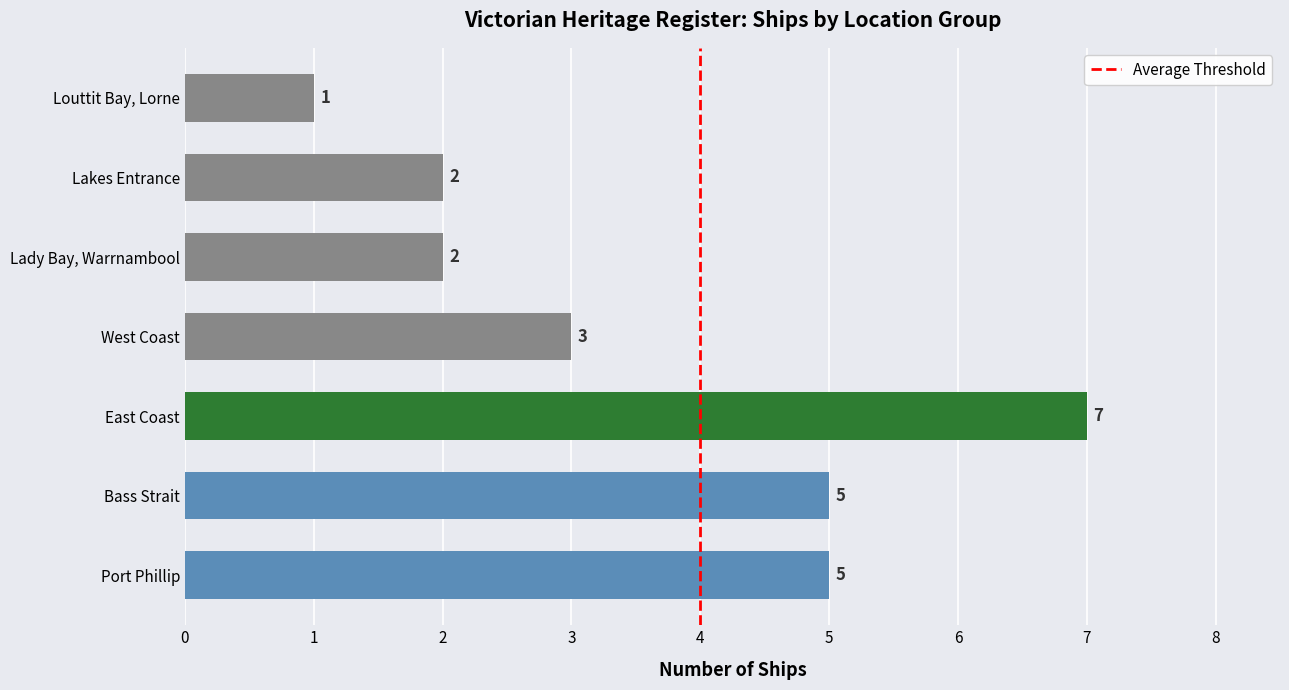

What is the difference between the values at Port Phillip and Lady Bay, Warrnambool?

3